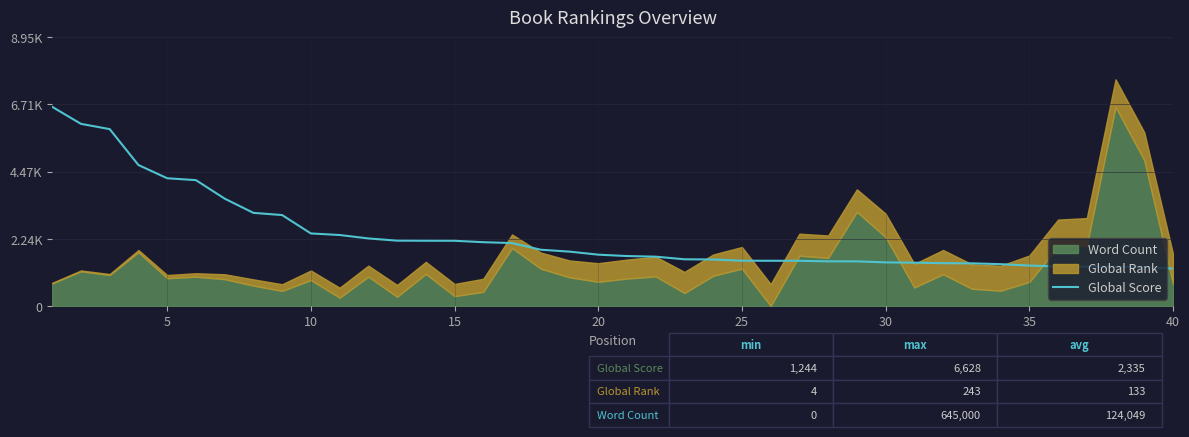

What is the greatest value displayed?

6628